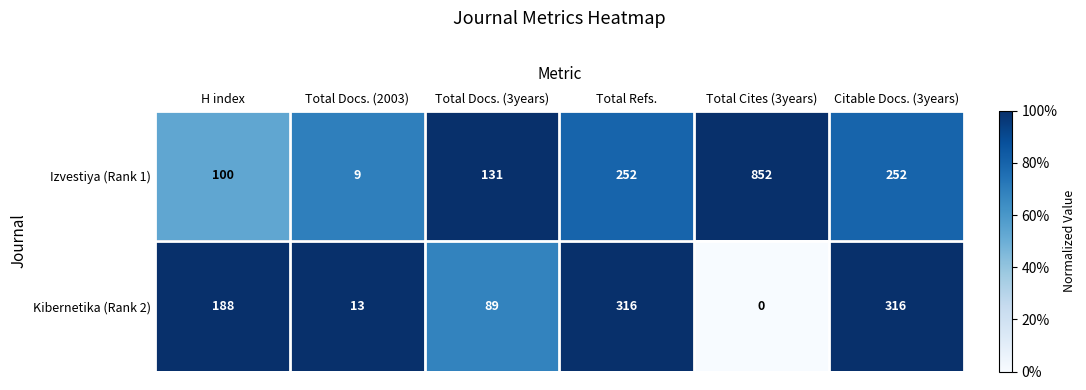

At how many categories does at least one series exceed 121?

5